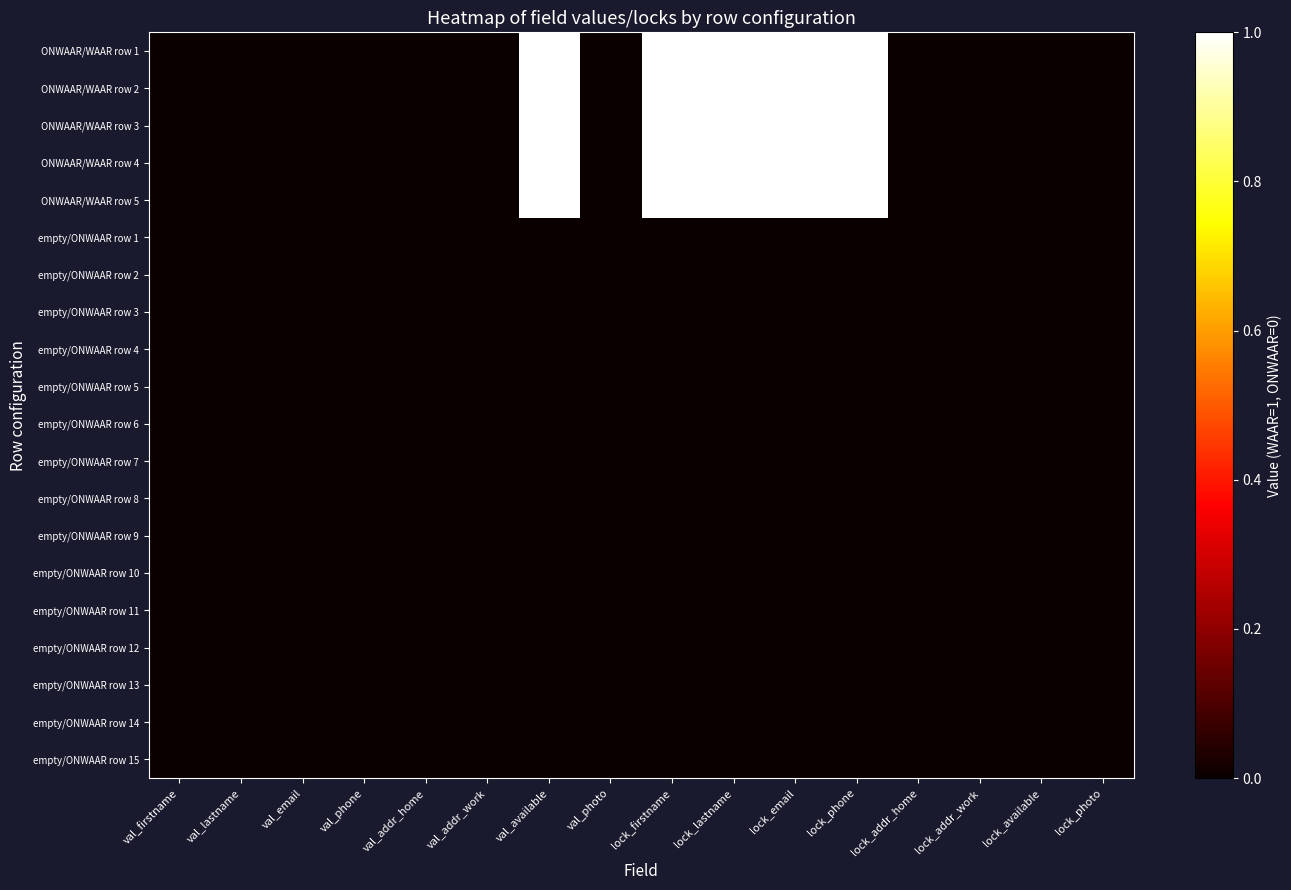

What is the spread (max minus min) of values at lock_lastname?

1